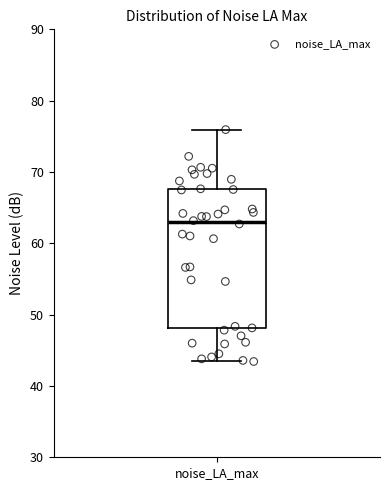

Where is the upper edge of the box for noise_LA_max on the y-axis? The values are not printed on the chart, so give them approximately, as read against the axis.

68